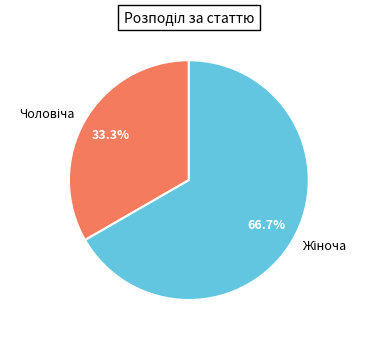

Does any single category account for the majority?

Yes